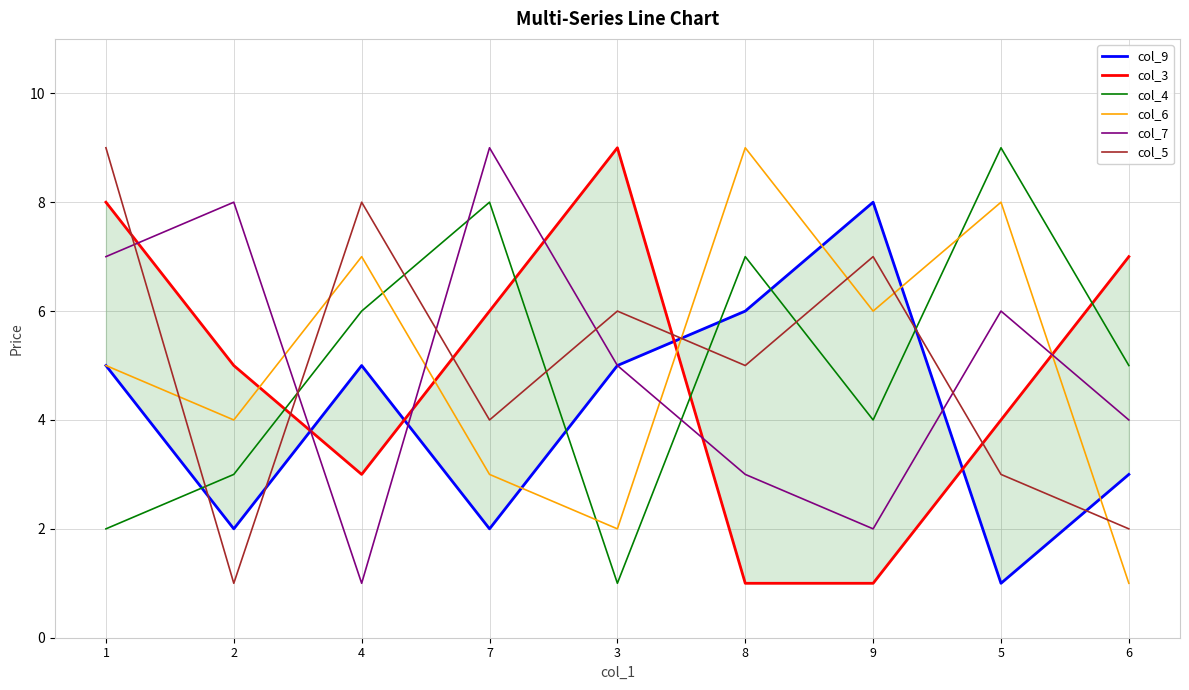

At which label is col_5 closest to 5?

8